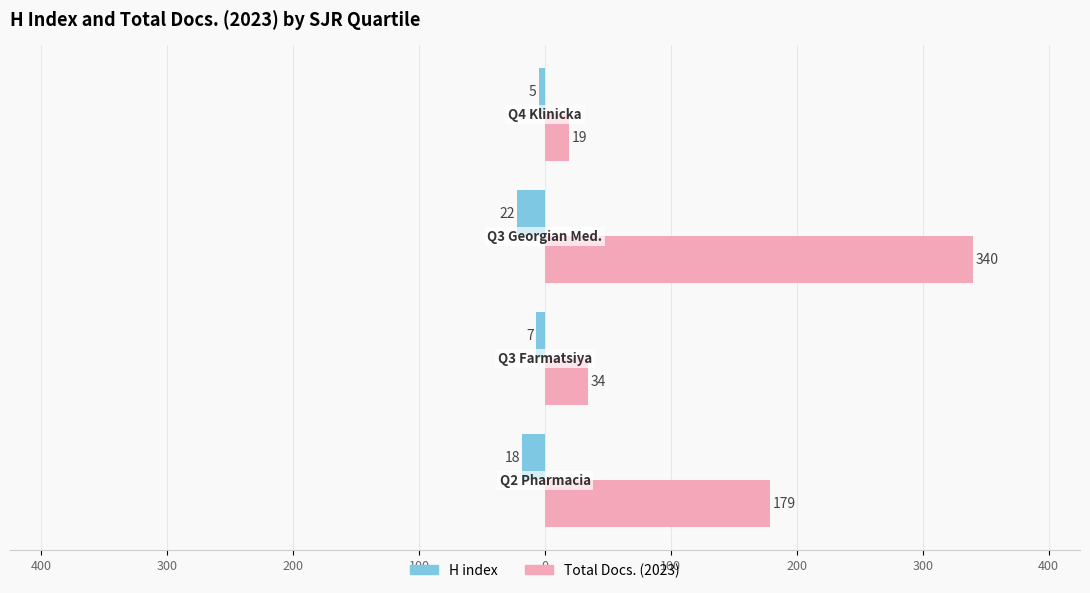

How many values in the H index series exceed -7?

1